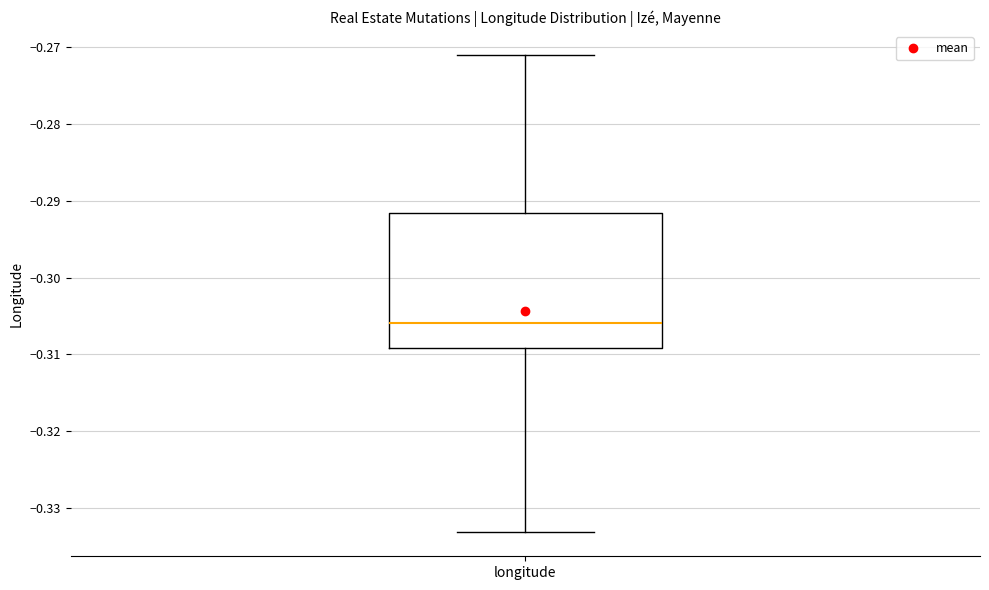

Where does the upper whisker of the box for longitude end on the y-axis? The values are not printed on the chart, so give them approximately, as read against the axis.

-0.271